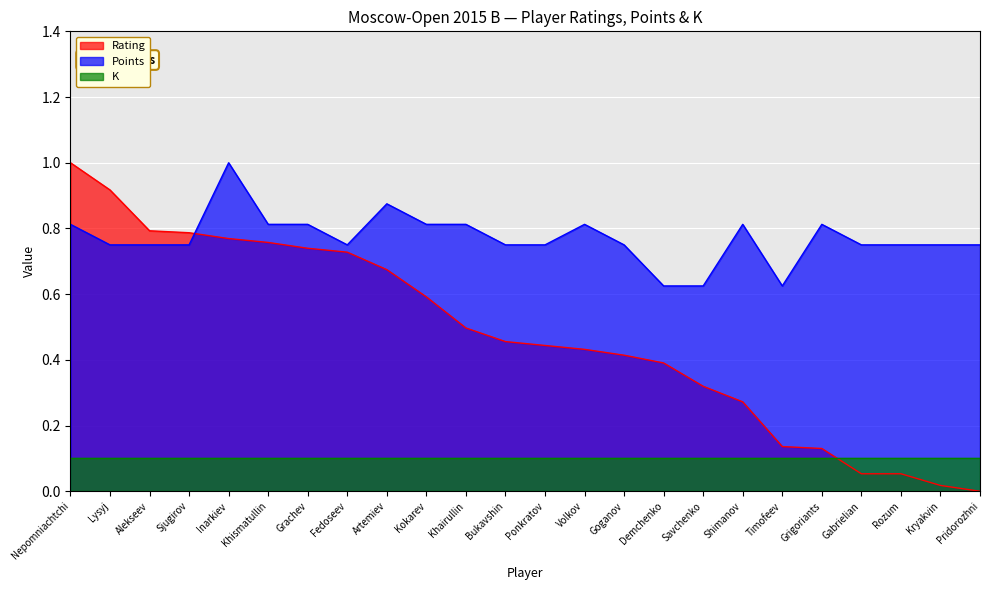

At which label does Points reach its minimum?

Demchenko